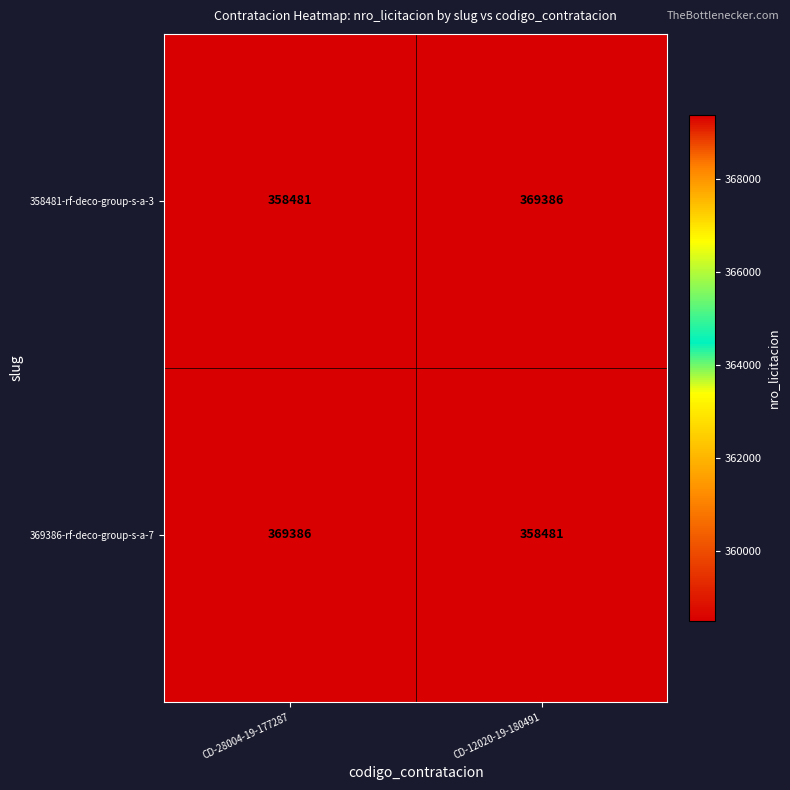

What is the sum of all 358481-rf-deco-group-s-a-3 values?

727867